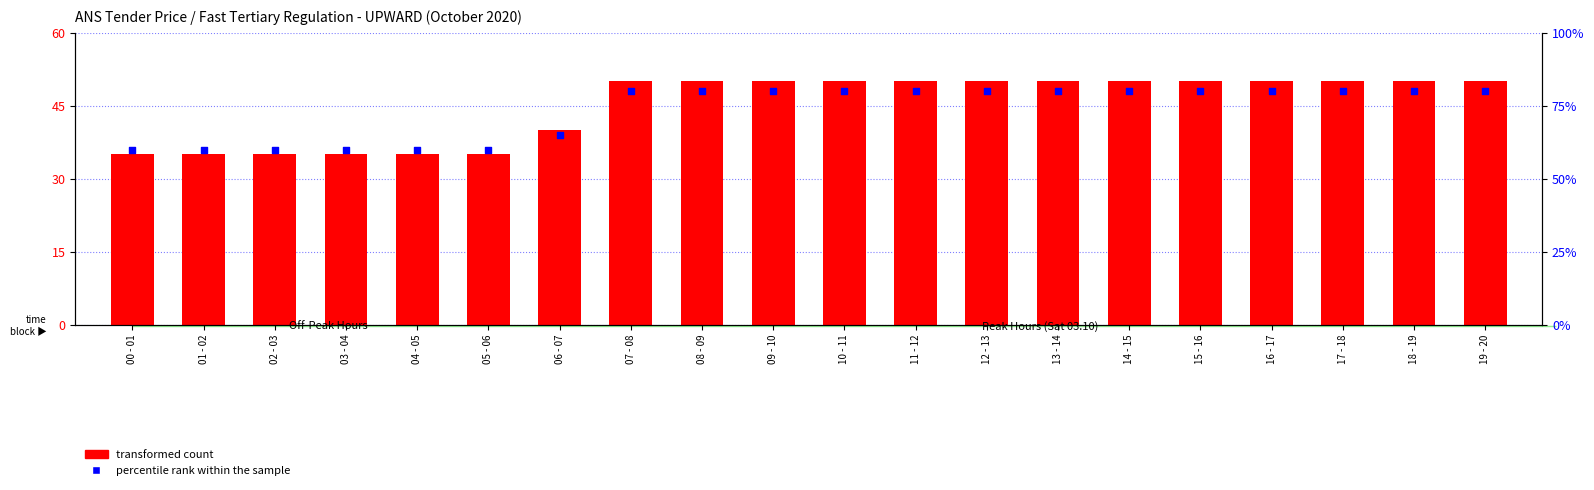

Which series contains the lowest Y value?

transformed count